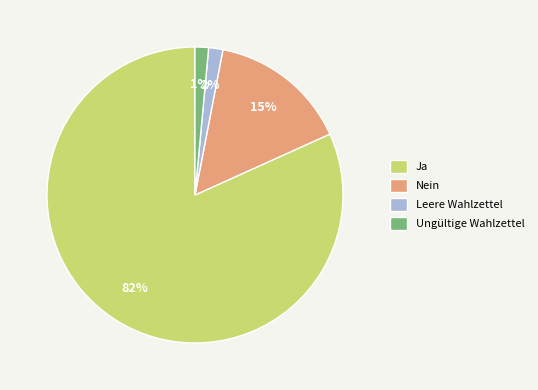

Is it true that Ja is 75% of the pie?

False